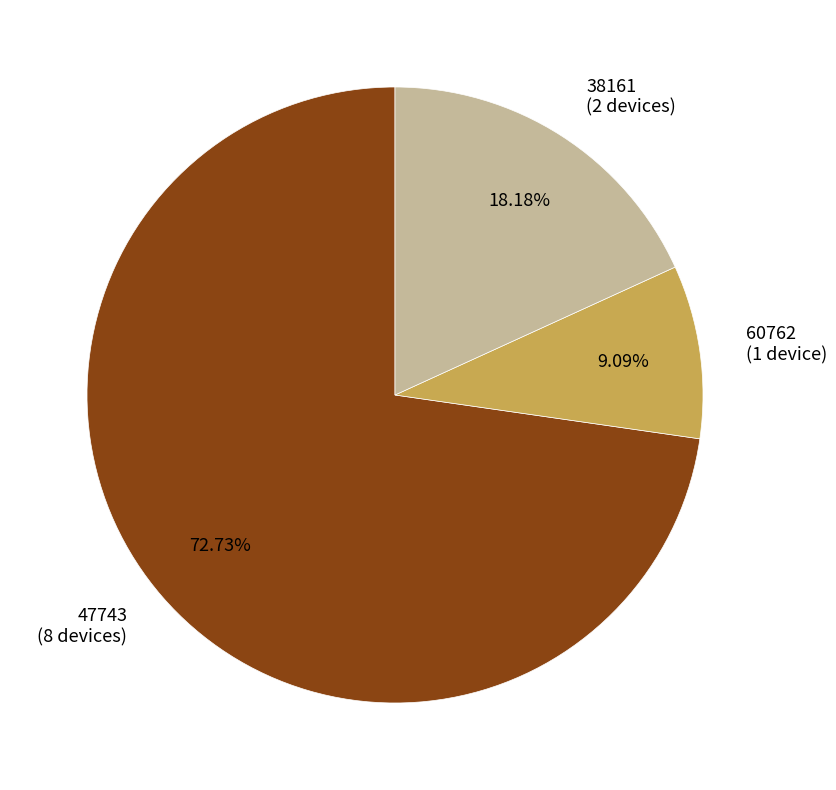

Is the sum of 47743 (8 devices) and 38161 (2 devices) greater than half?

Yes